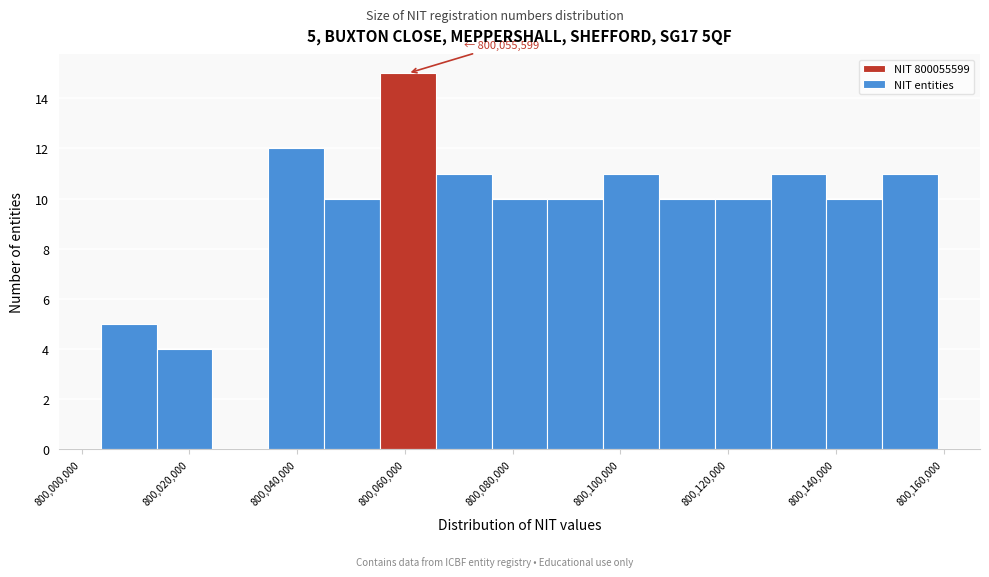

Which range on the x-axis has the tallest bar?

800056000 to 800066000